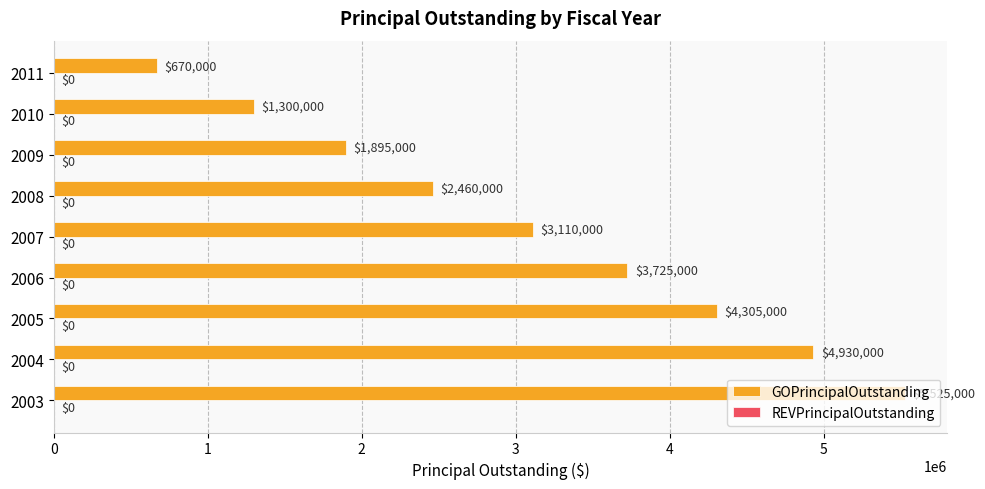

Are the bars horizontal?

Yes